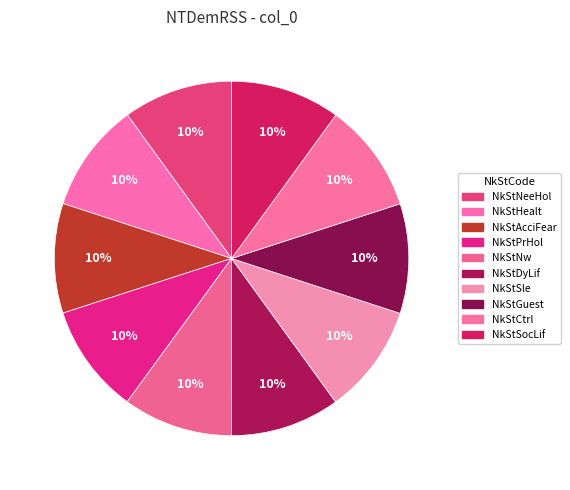

Does any single category account for the majority?

No